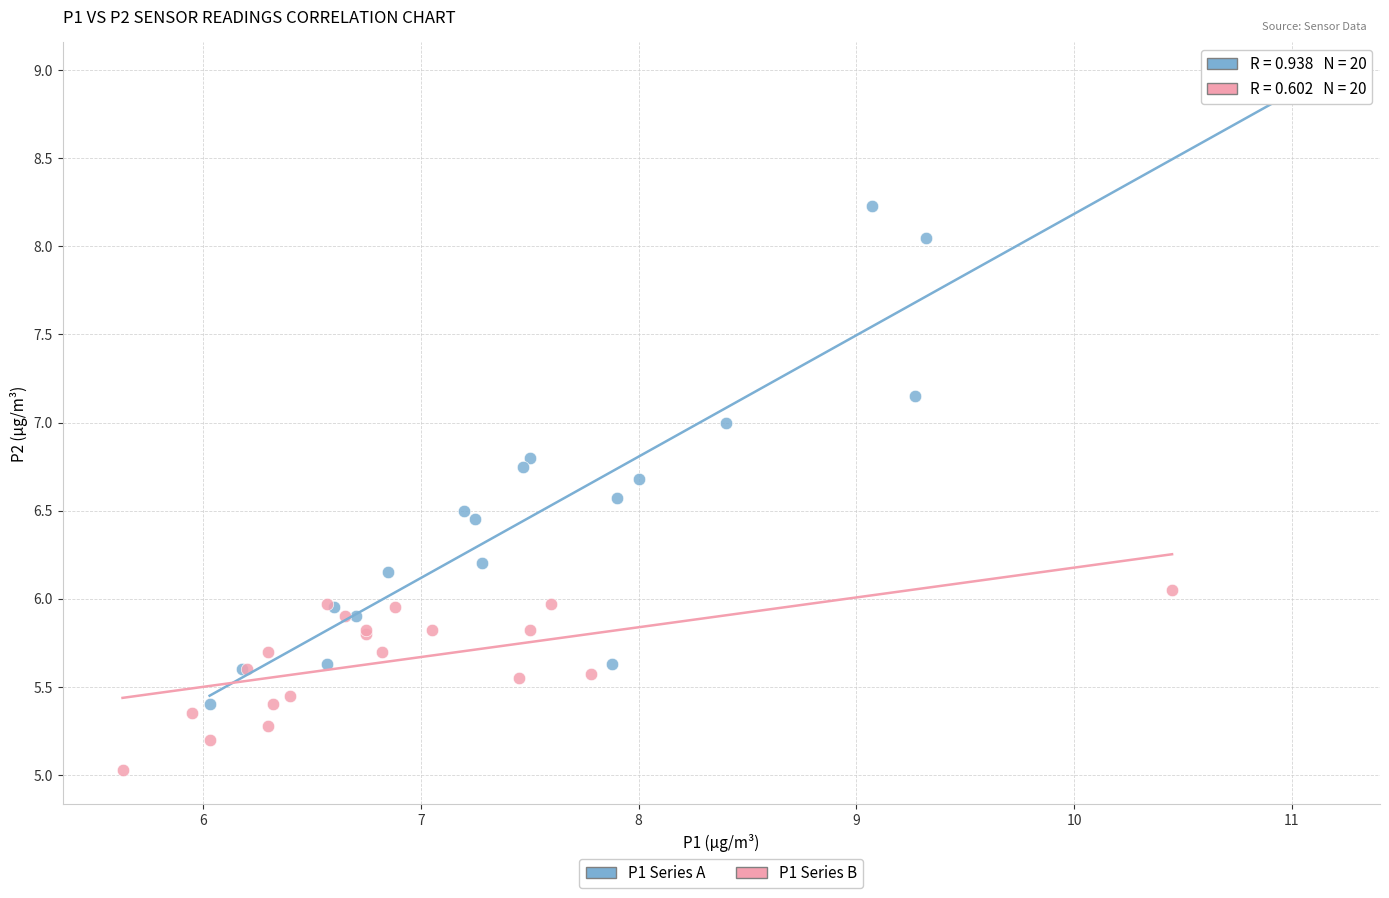

Which series contains the lowest Y value?

P1 Series B